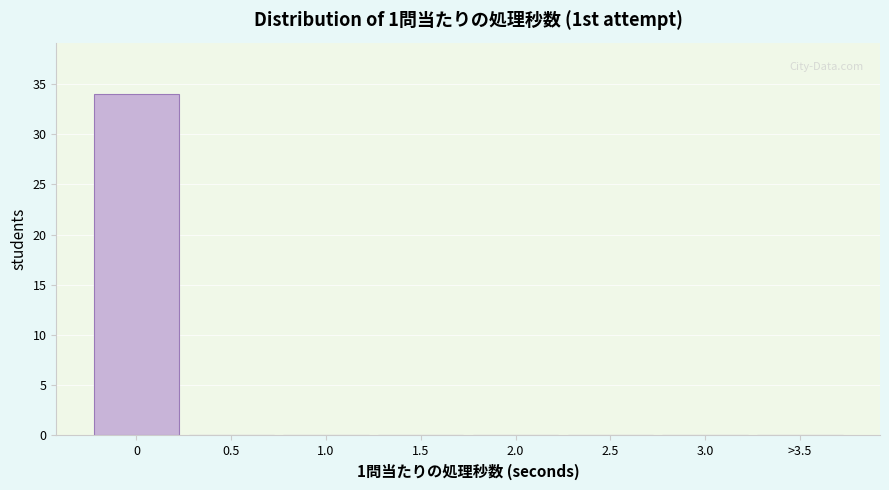

Reading right to left, extract all data points from this chart.

>3.5=0	3.0=0	2.5=0	2.0=0	1.5=0	1.0=0	0.5=0	0=34